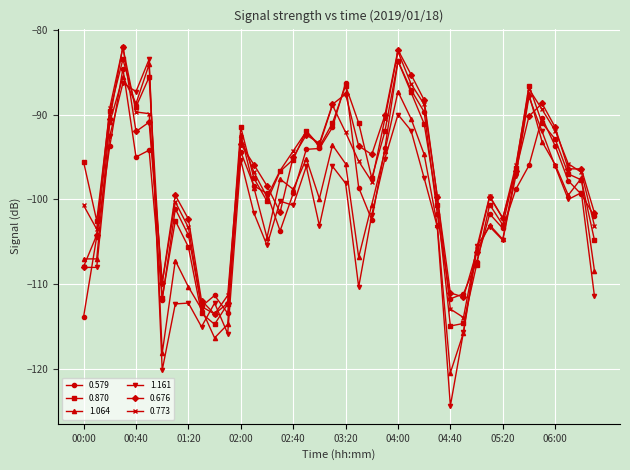

Which series has the widest spread of values?

1.161